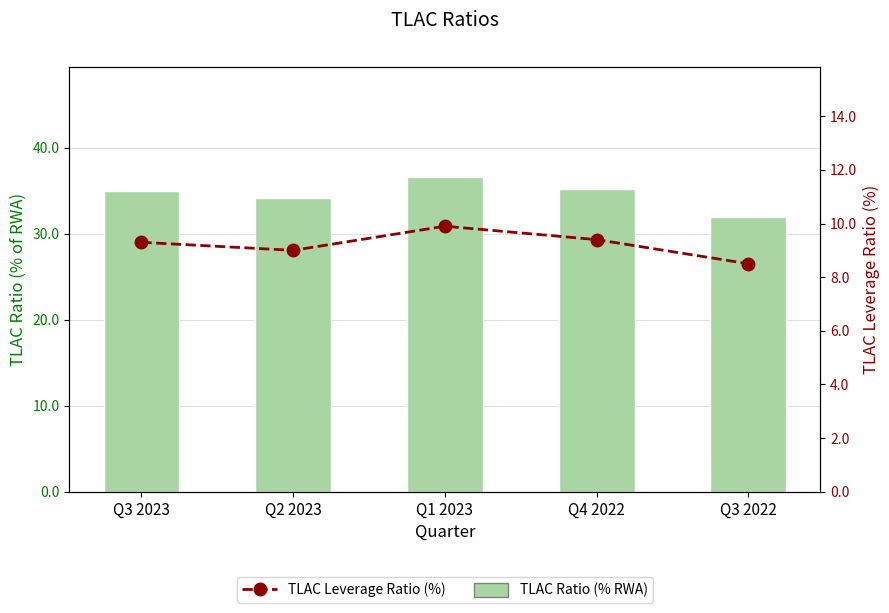

Rank the series at Q4 2022 from lowest to highest value.

TLAC Leverage Ratio (%), TLAC Ratio (% RWA)